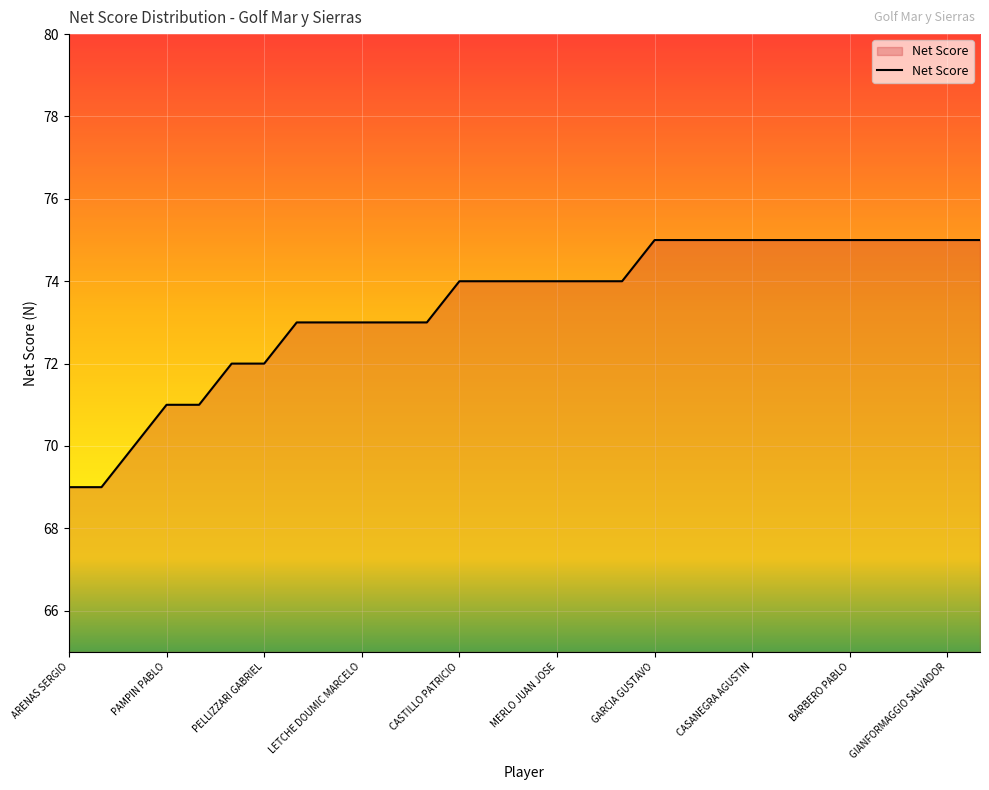

Reading left to right, transcribe all the data shown in this chart.

69	69	70	71	71	72	72	73	73	73	73	73	74	74	74	74	74	74	75	75	75	75	75	75	75	75	75	75	75